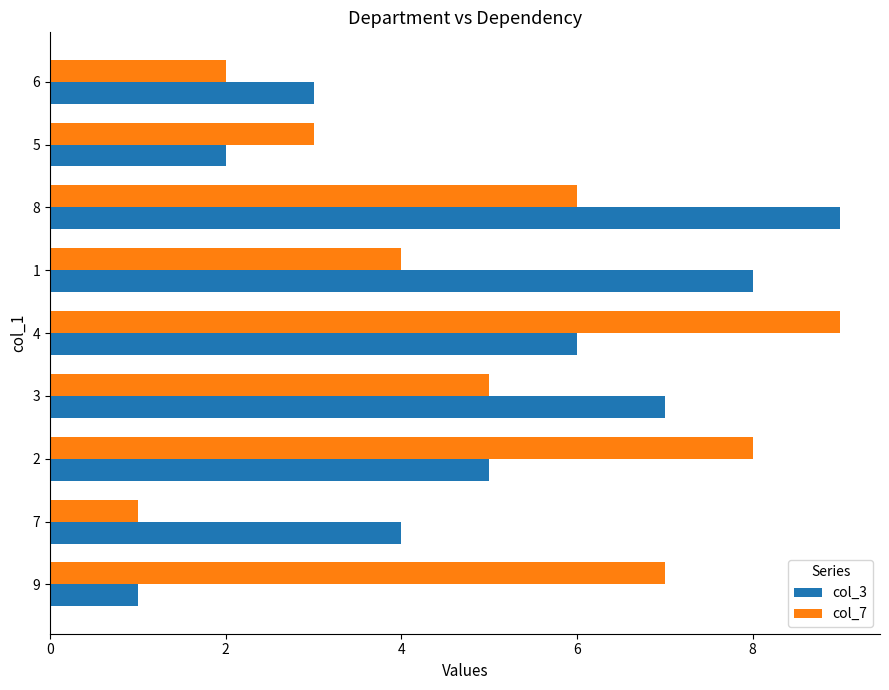

Is it true that col_7 equals 1 at 6?

False